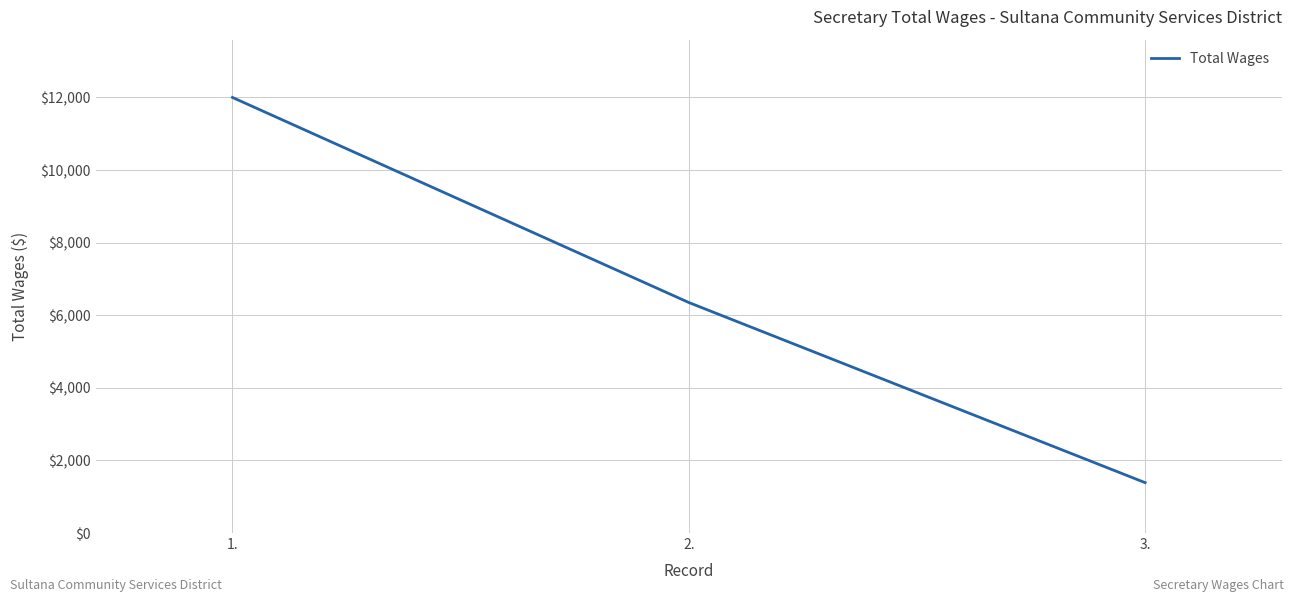

Which label corresponds to the smallest value in the chart?

3.